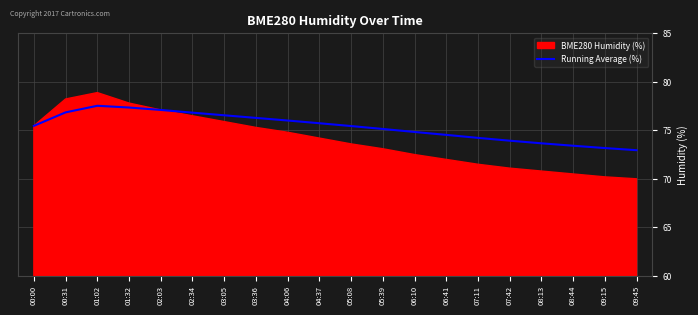

What is the maximum value for Running Average (%)?

77.5